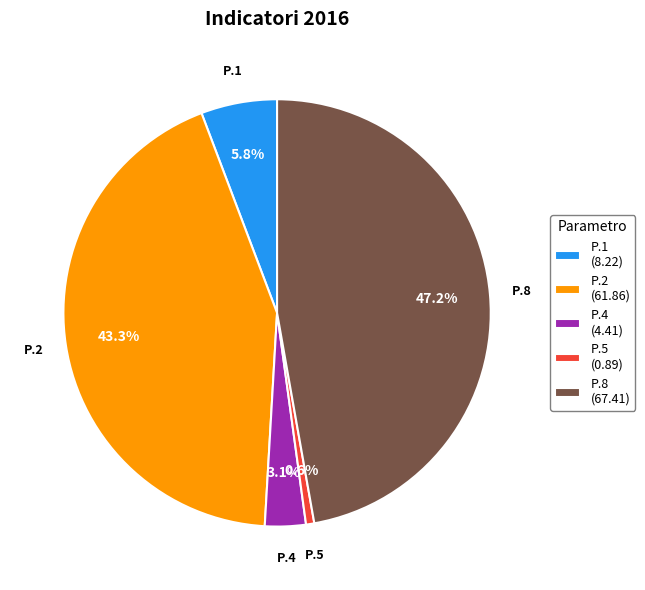

Is there any slice that represents more than half of the pie?

No